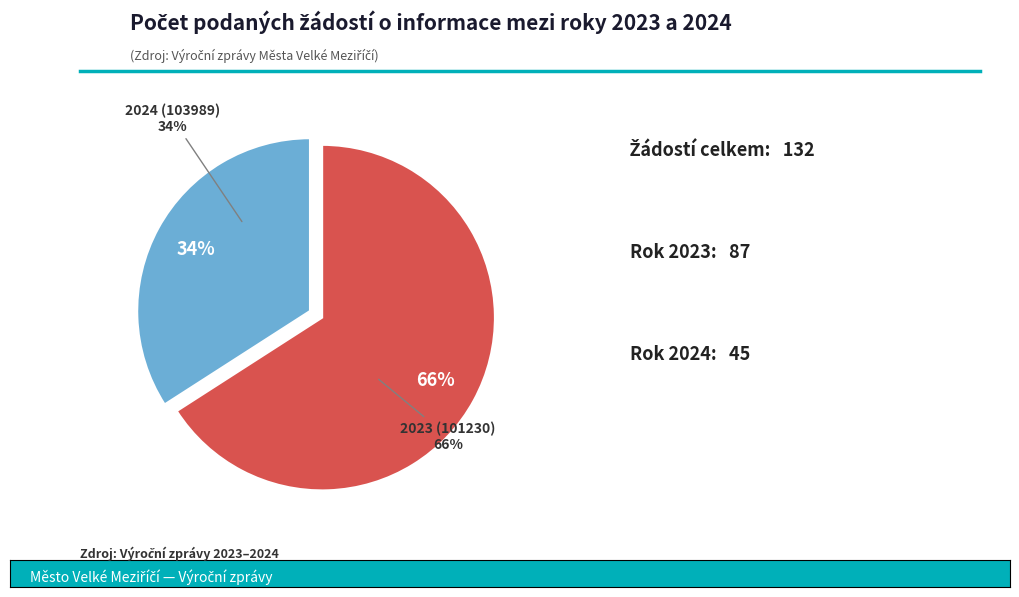

Approximately how many times larger is the value at 2024 (103989) compared to 2023 (101230)?

0.5